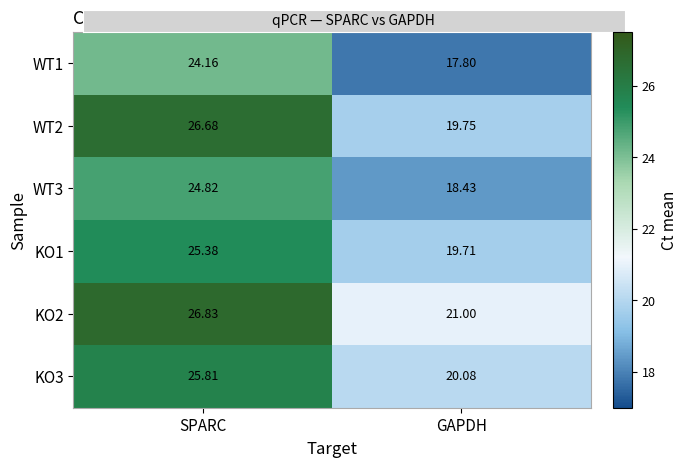

Which category has the highest value across all series?

SPARC